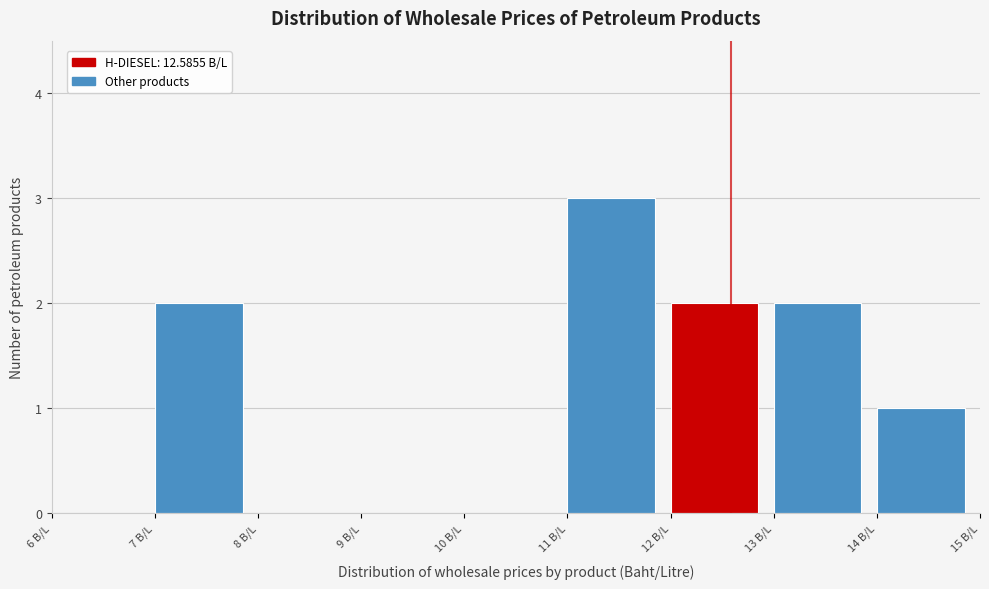

Which range on the x-axis has the tallest bar?

11 to 12